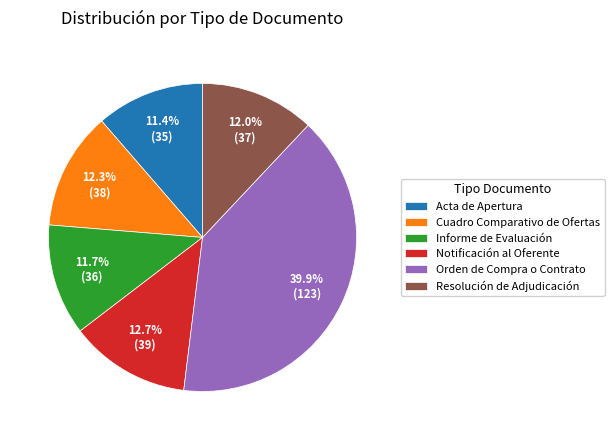

To the nearest percent, what is the combined percentage of Notificación al Oferente and Cuadro Comparativo de Ofertas?

25%